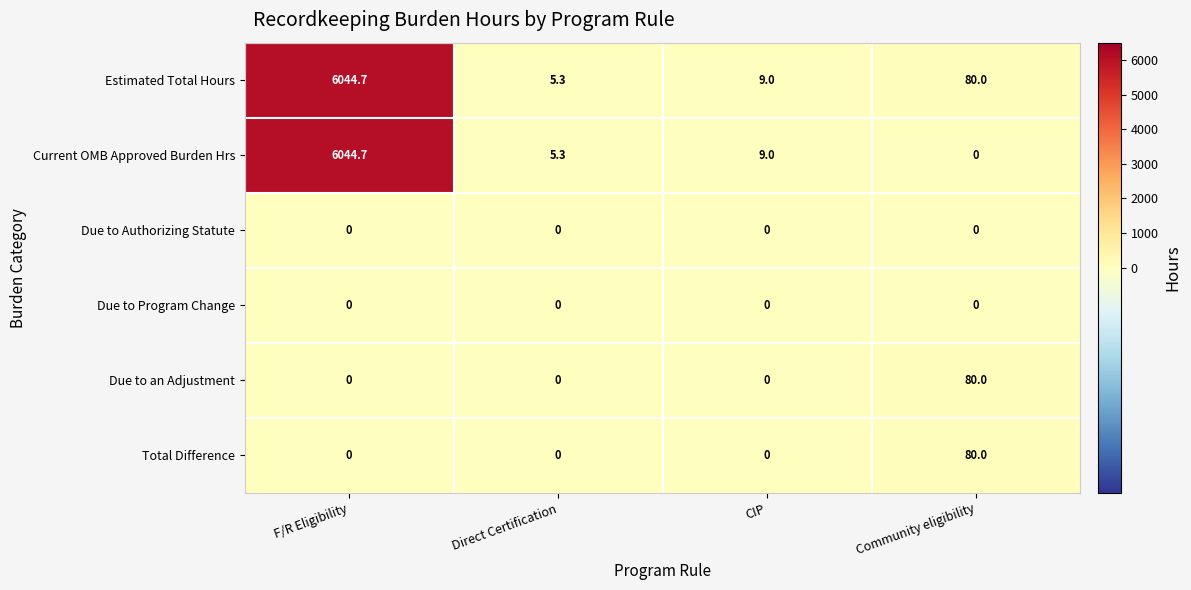

Is it true that Estimated Total Hours equals 7.6 at Direct Certification?

False